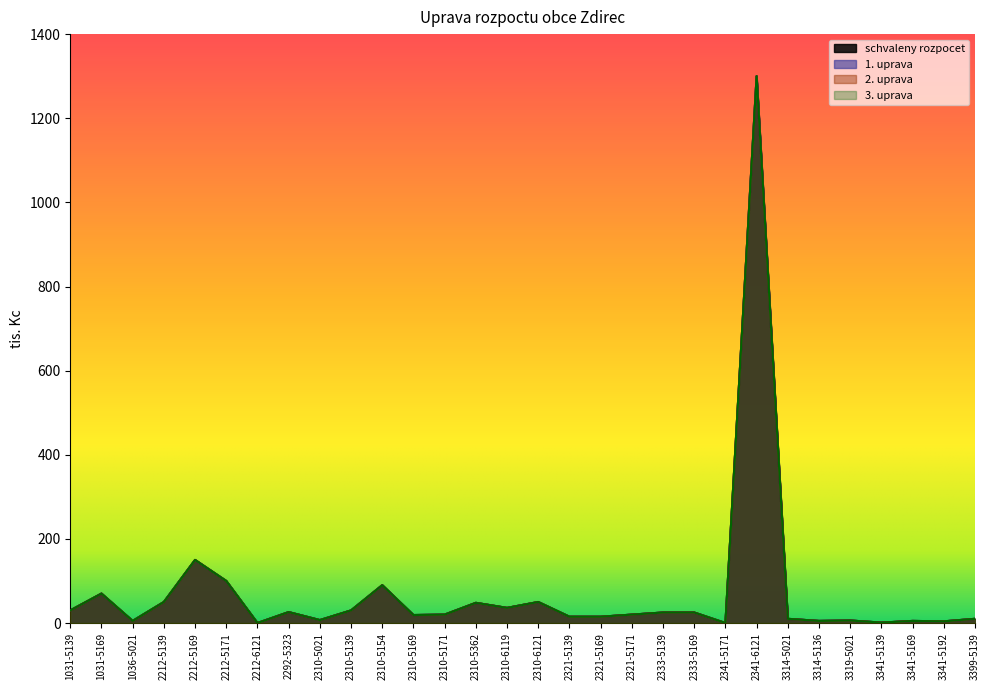

How many data points in 2. uprava are above 20?

14